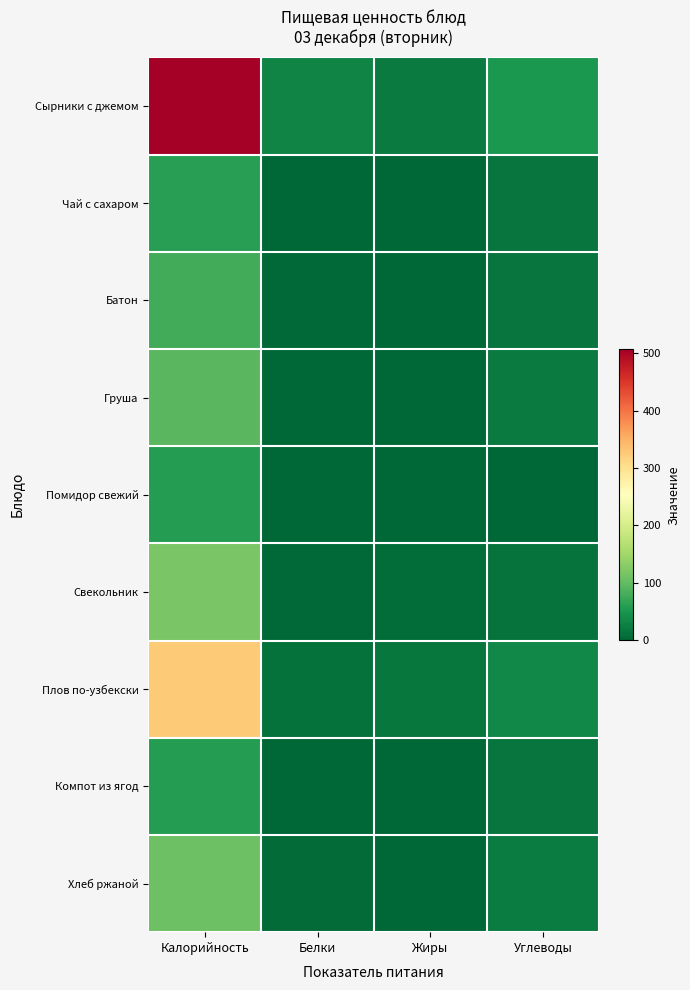

At how many categories does at least one series exceed 479?

1